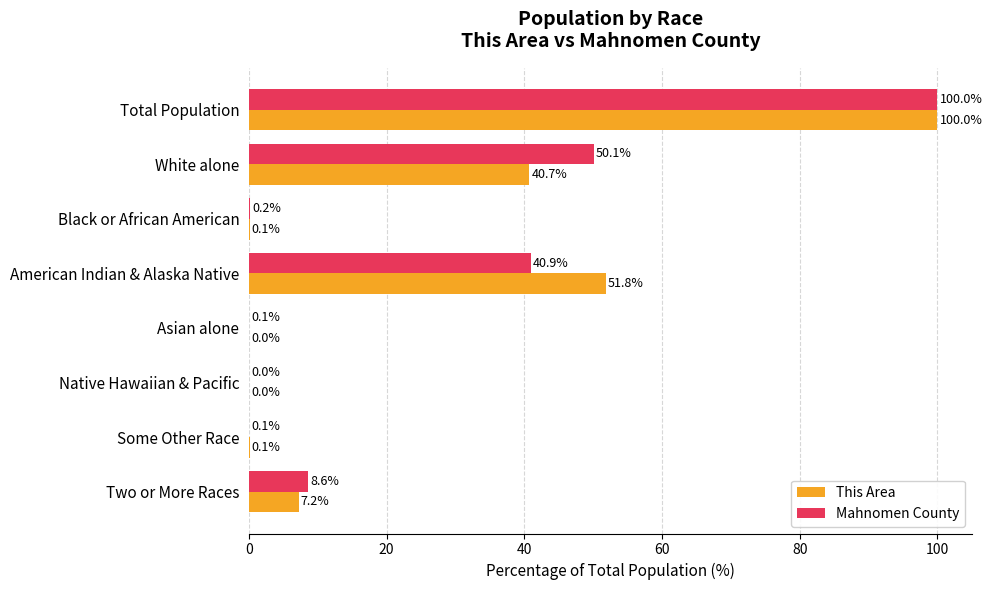

At which label does Mahnomen County reach its peak?

Total Population